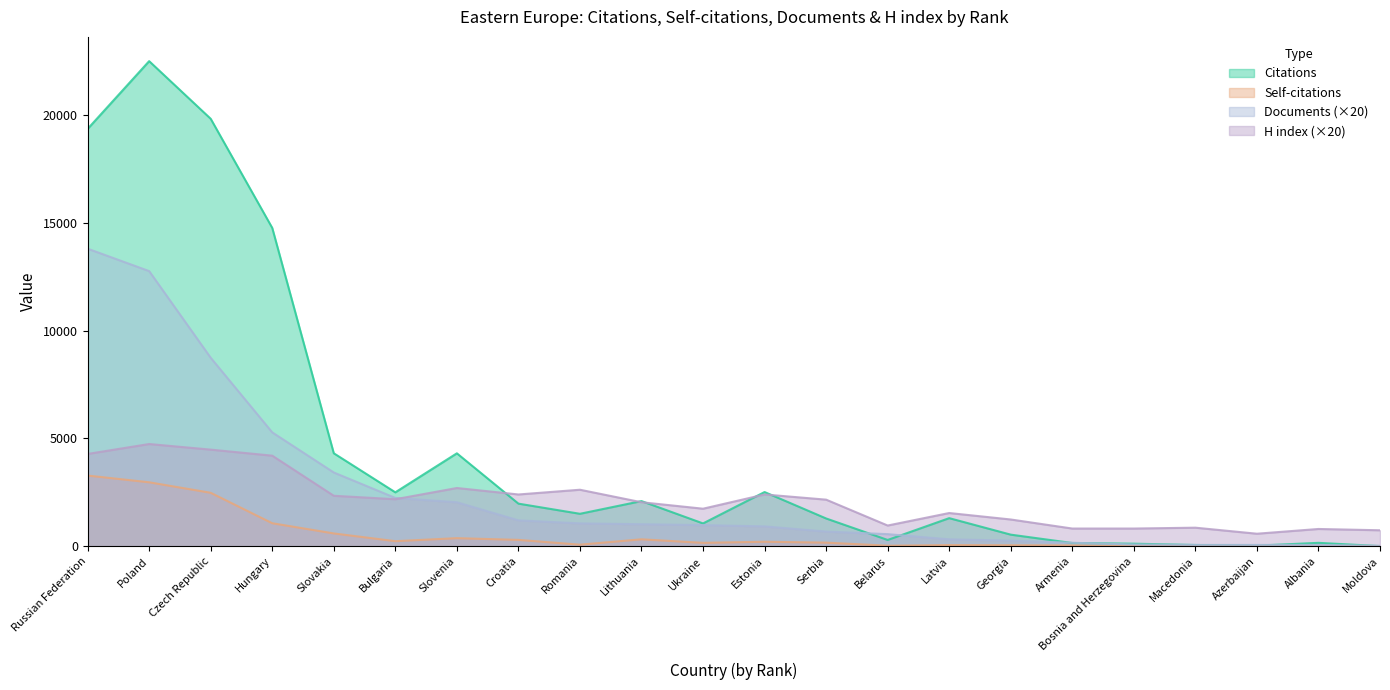

The Citations series shows 430 at Belarus. True or false?

False